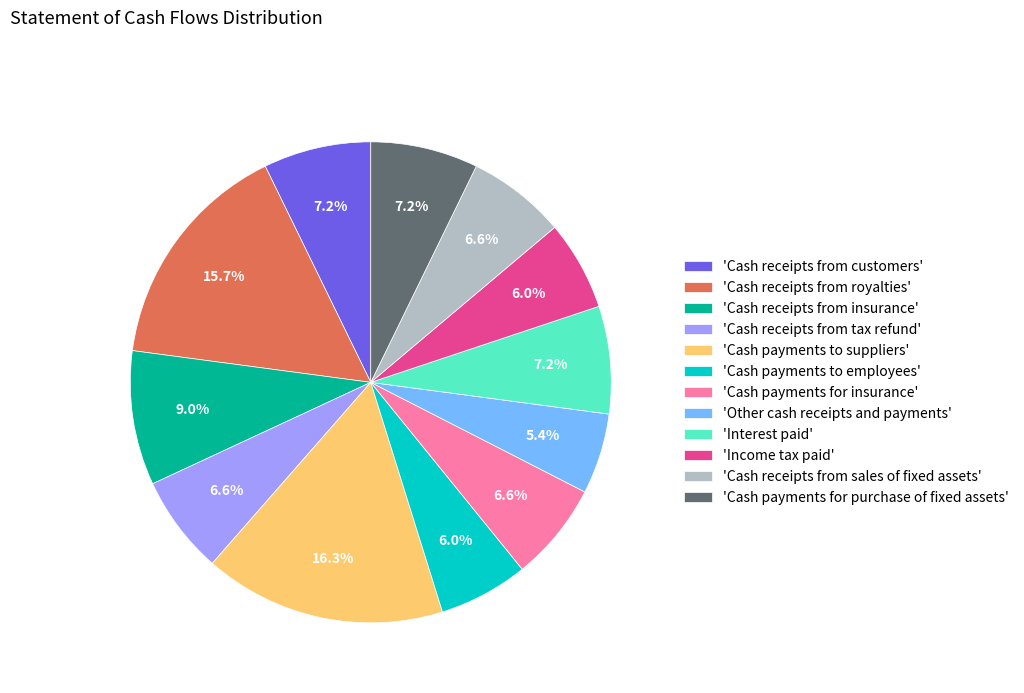

What is the smallest slice in the pie chart?

'Other cash receipts and payments'